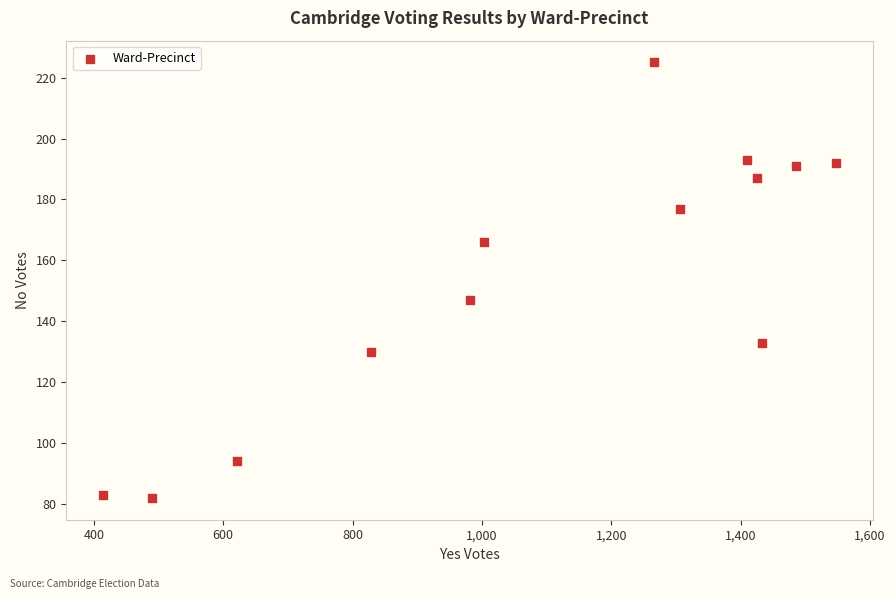

What is the range of X values (max minus min)?

1134